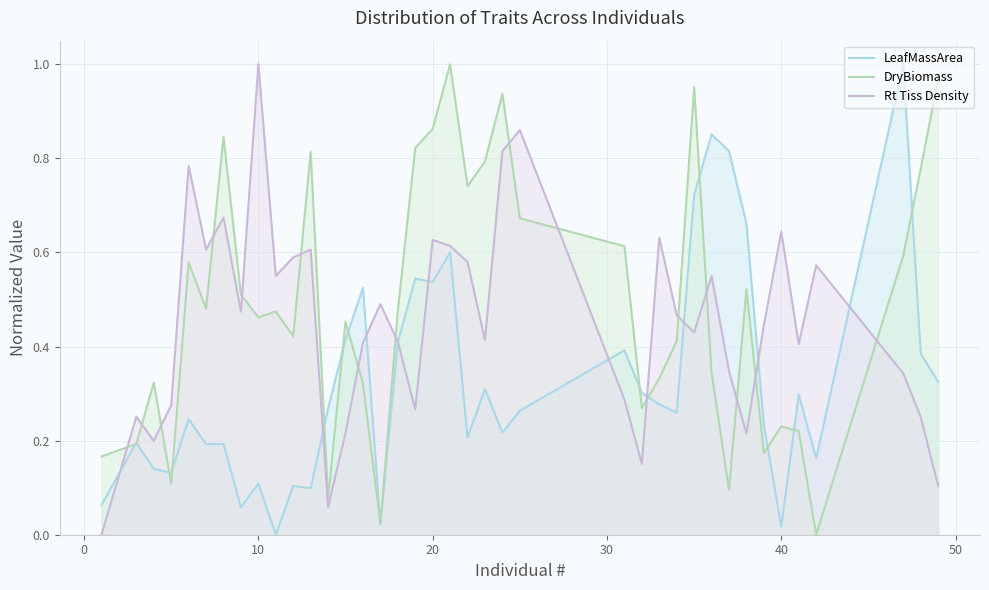

At how many categories does at least one series exceed 0?

39